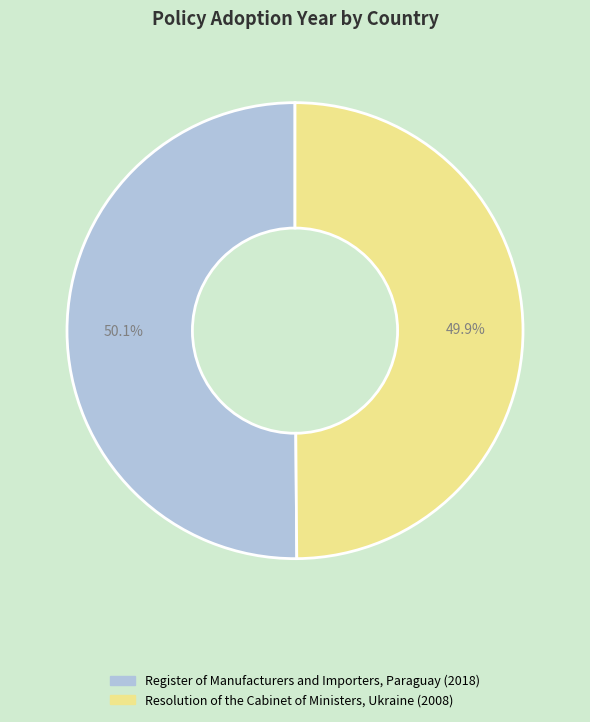

Does any single category account for the majority?

Yes